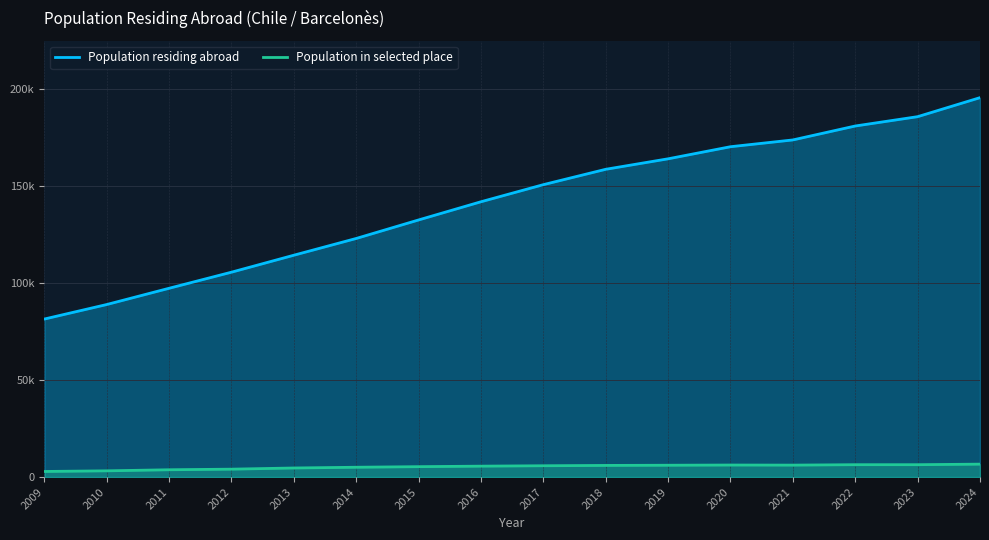

Does the chart display data point markers on the line(s)?

No